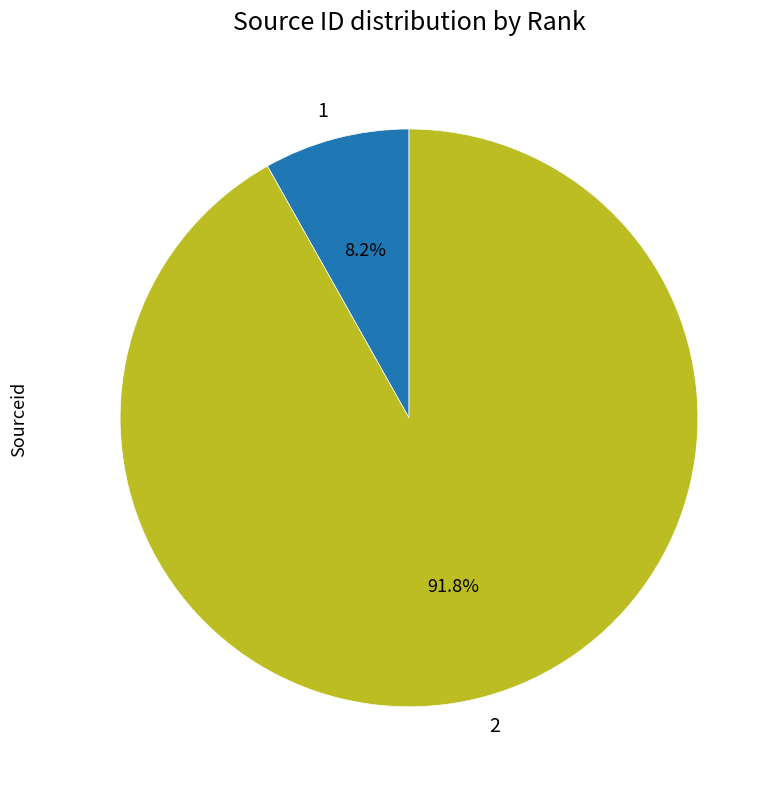

What portion of the pie excludes 2?

8.2%